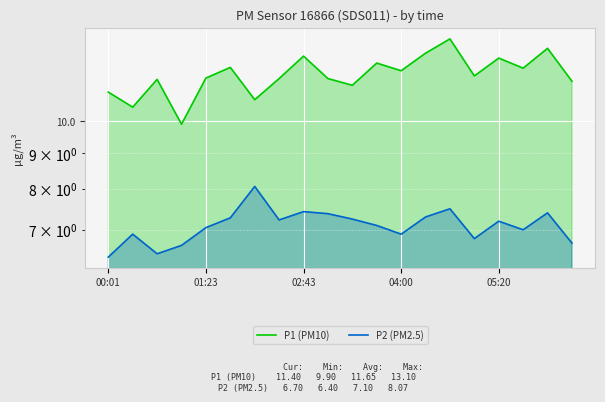

True or false: P1 (PM10) and P2 (PM2.5) cross at least once.

False